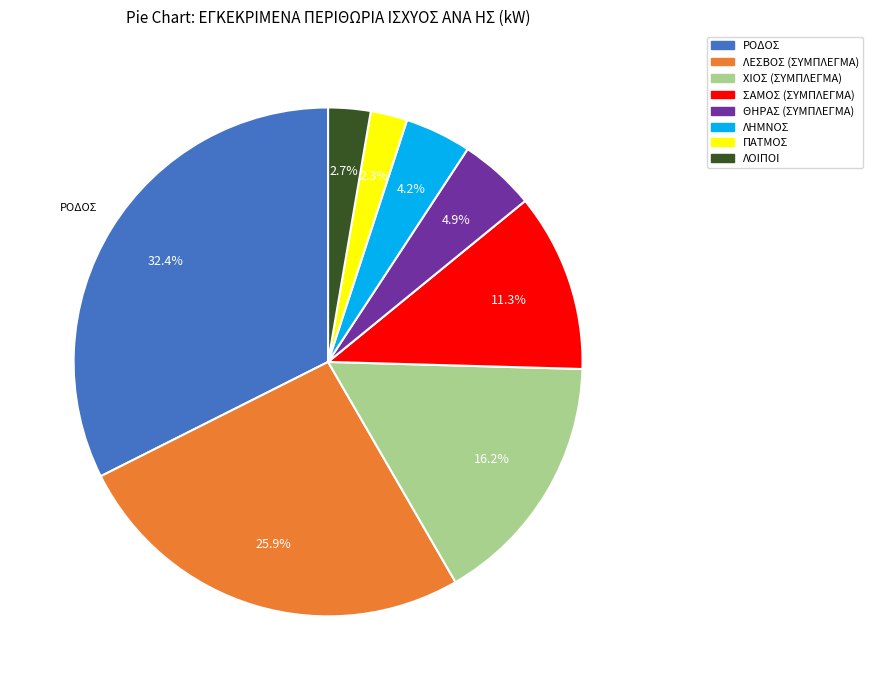

Is there any slice that represents more than half of the pie?

No